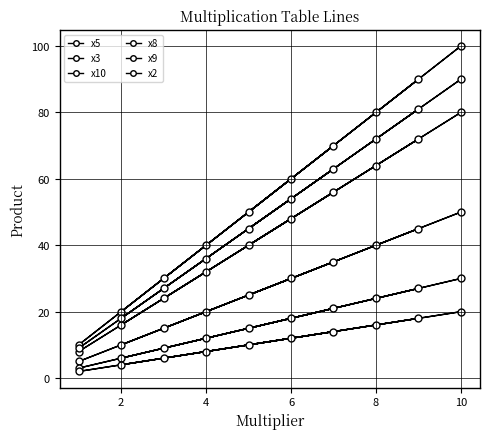

How many lines are shown in the chart?

6